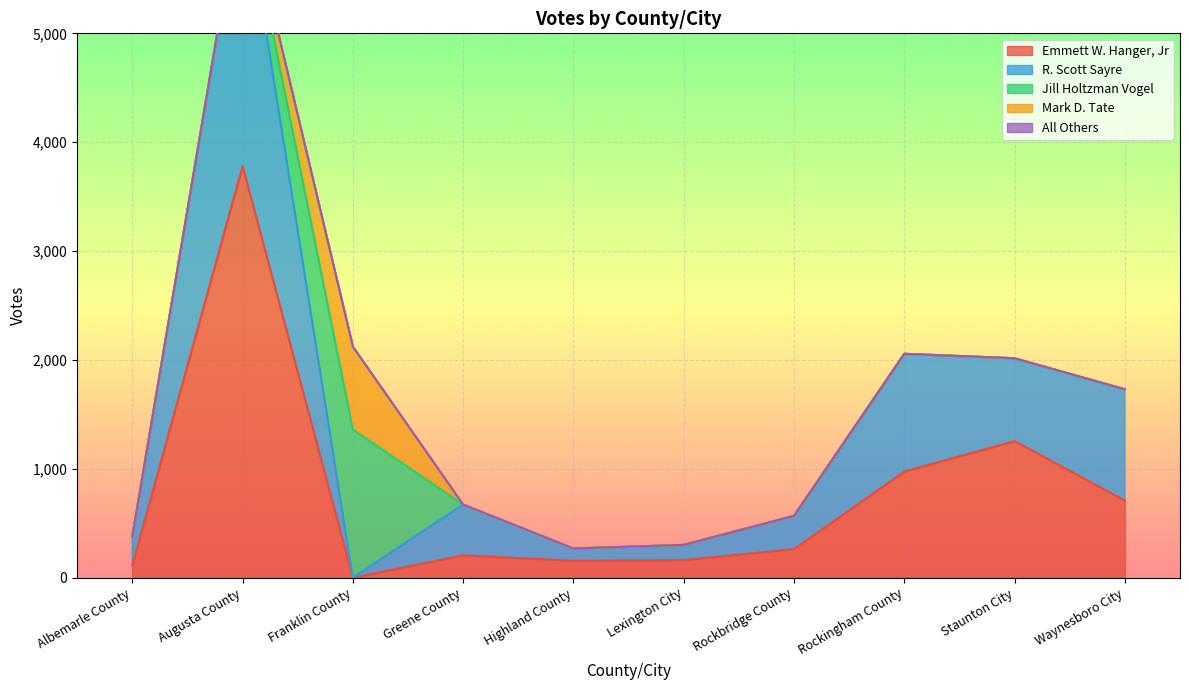

Where is Emmett W. Hanger, Jr nearest to the value 1890?

Staunton City